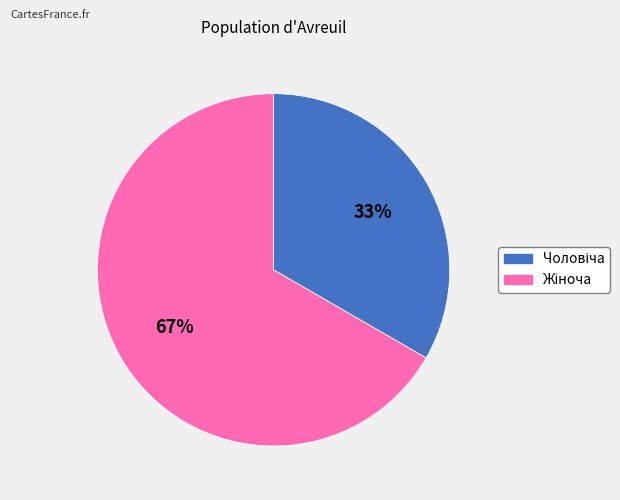

How many segments does this pie chart have?

2